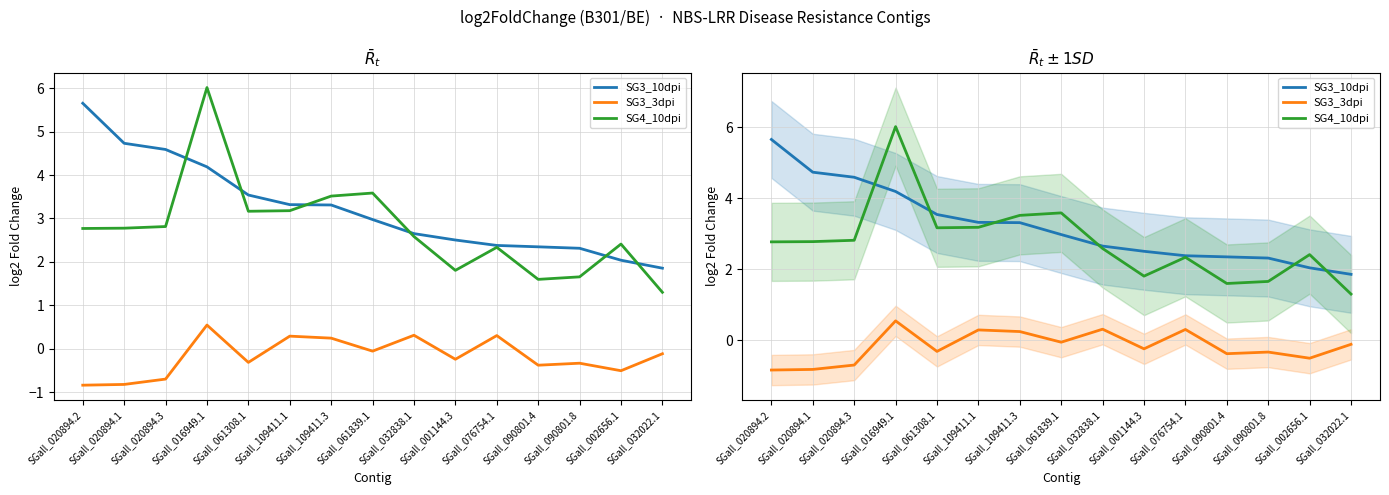

What is the difference between the SG3_10dpi values at SGall_020894.1 and SGall_001144.3?

2.2